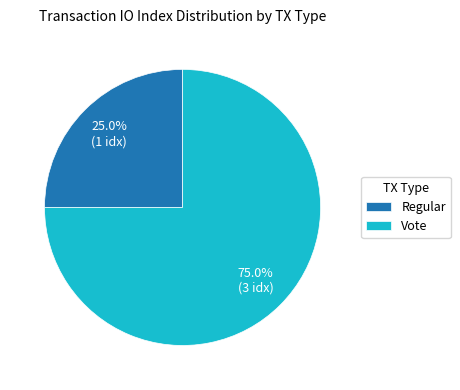

Does any single category account for the majority?

Yes